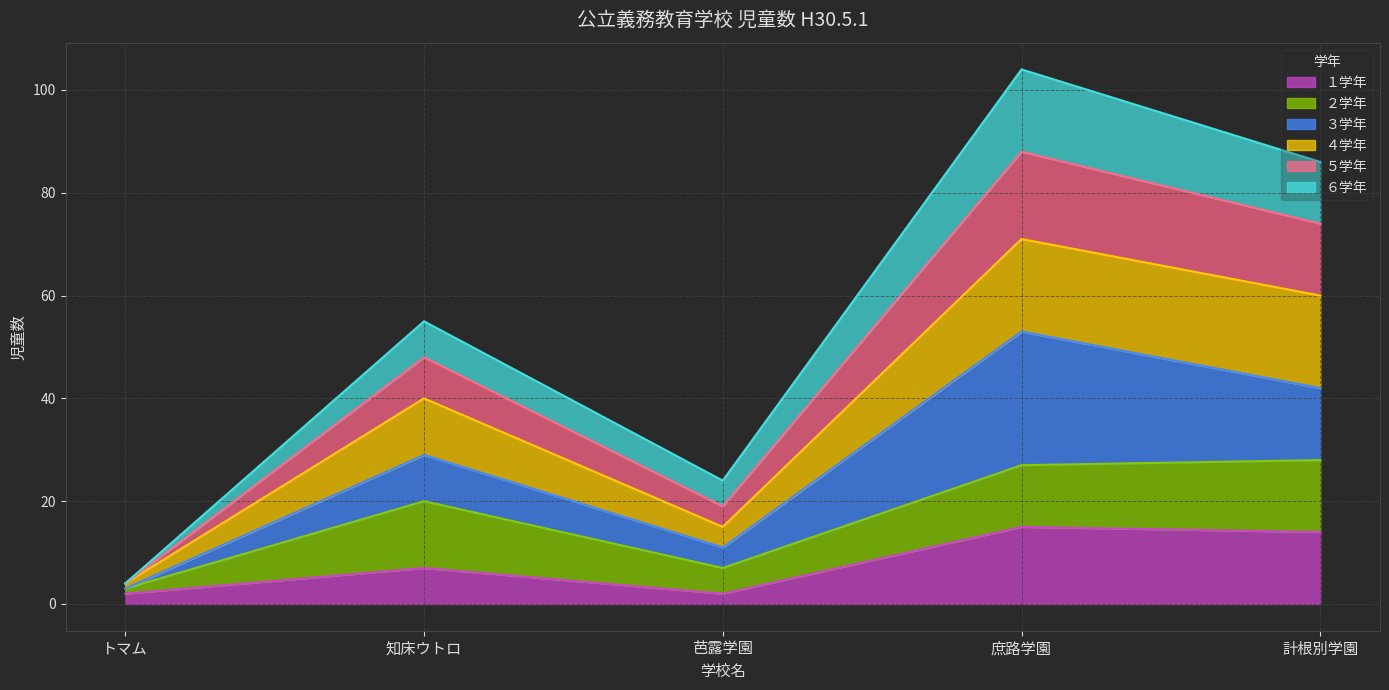

Reading right to left, transcribe the values for １学年.

計根別学園=14	庶路学園=15	芭露学園=2	知床ウトロ=7	トマム=2